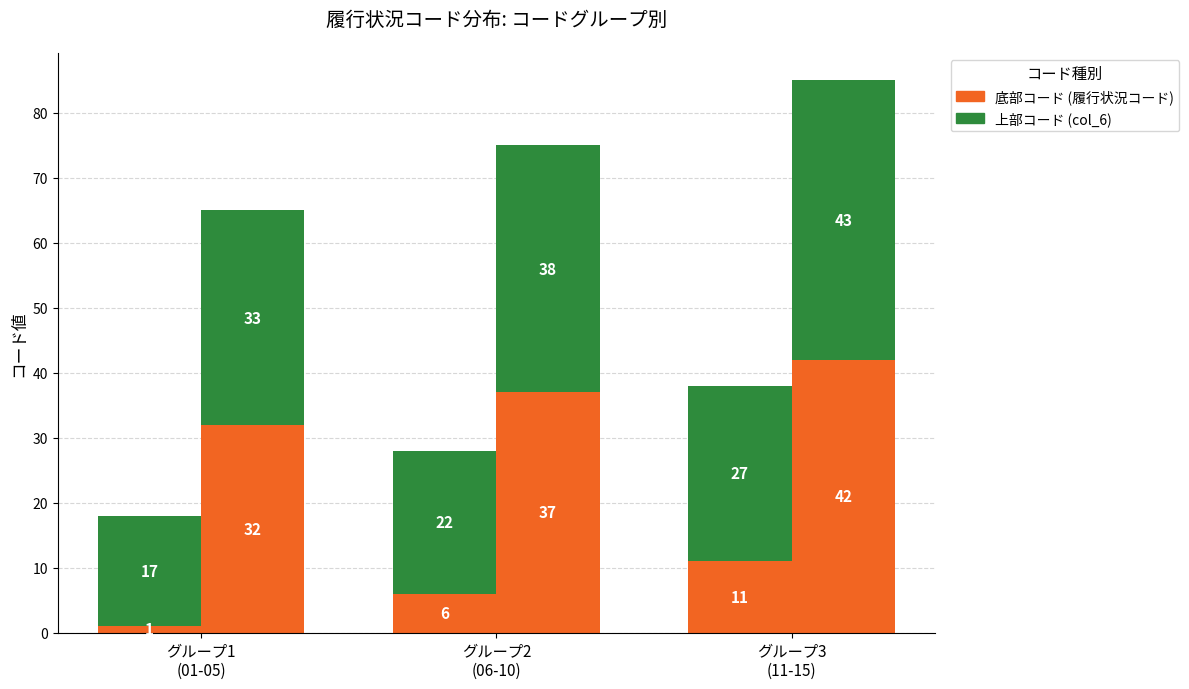

Which label corresponds to the largest value in the chart?

グループ3
(11-15)